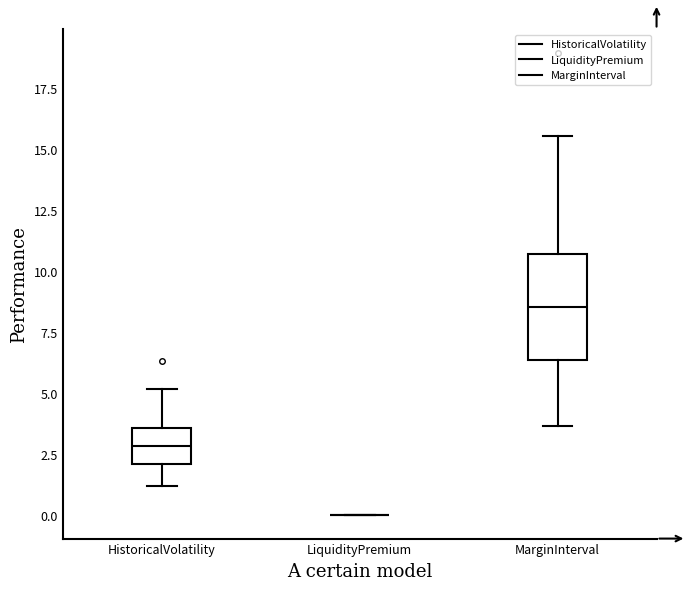

Comparing the boxes themselves (not the whiskers), which one is the tallest?

MarginInterval